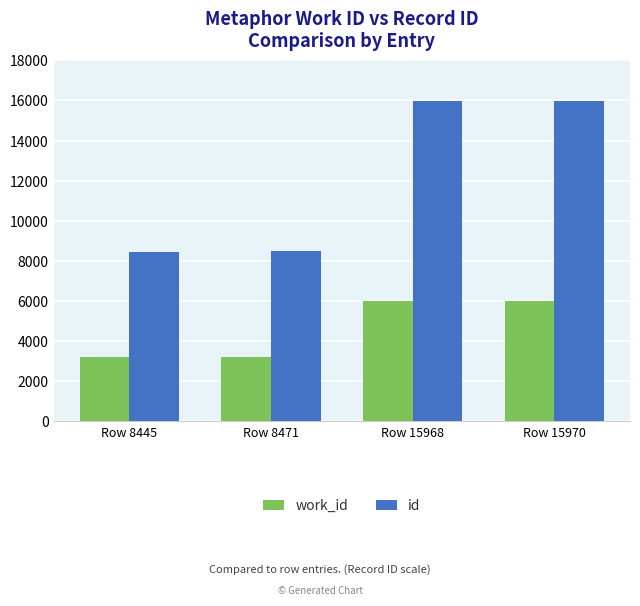

At which label is work_id closest to 4613?

Row 8471